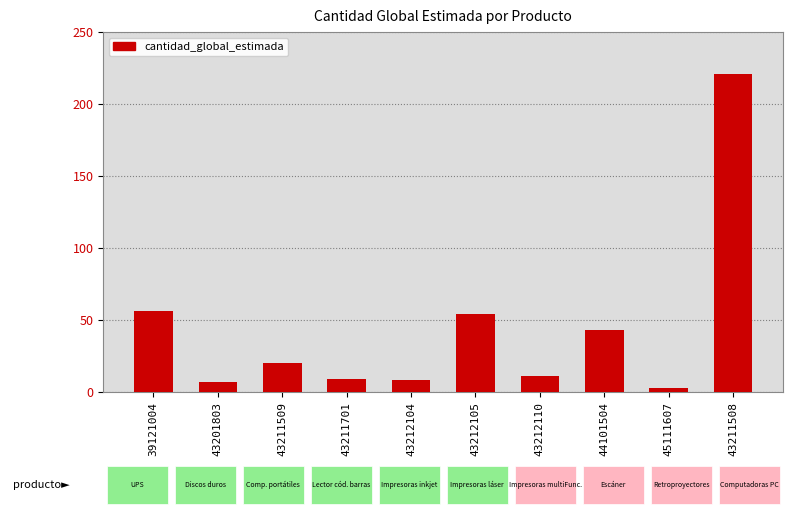

How many values are below 20?

5